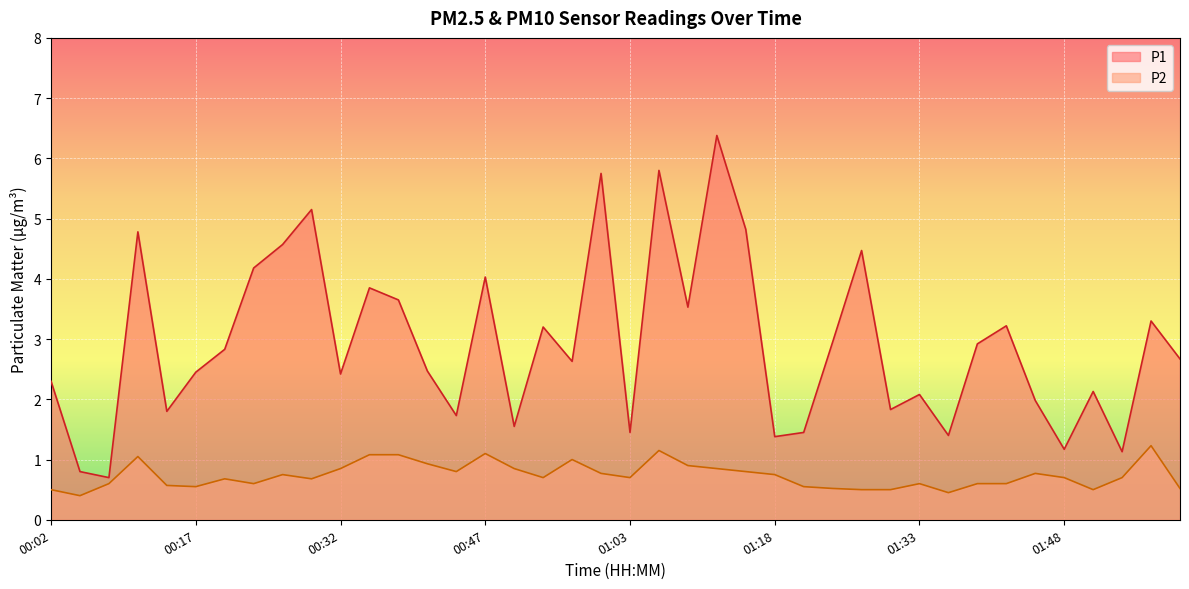

Rank the series at 01:06 from highest to lowest value.

P1, P2